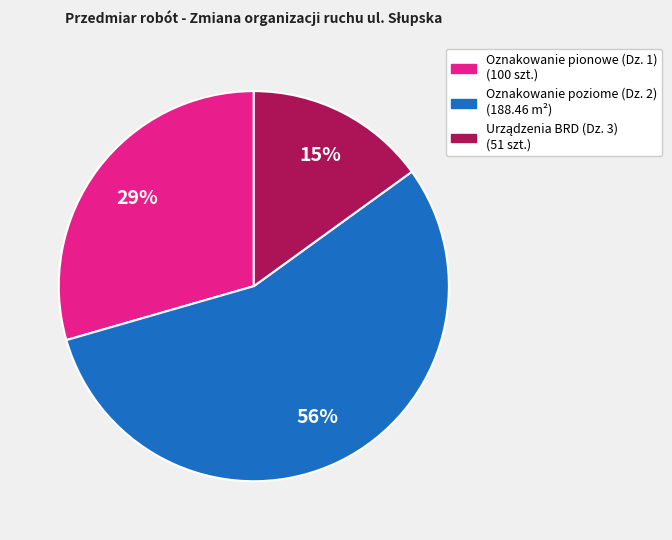

Is there any slice that represents more than half of the pie?

Yes